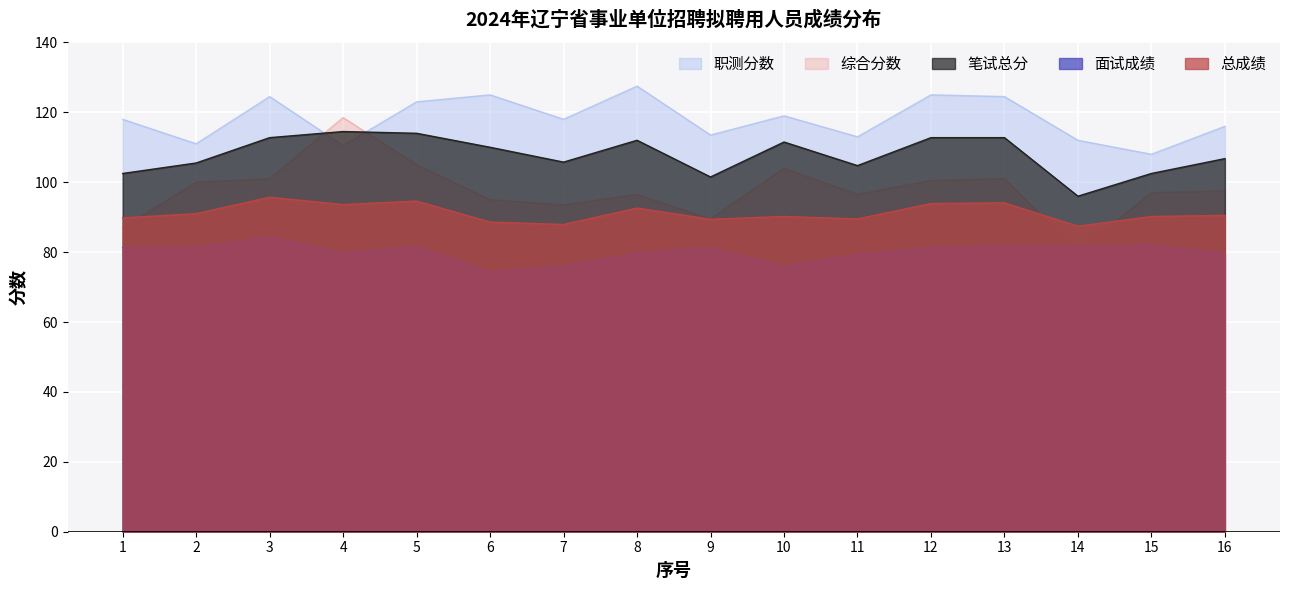

What is the approximate value of 笔试总分 at 10?

111.5